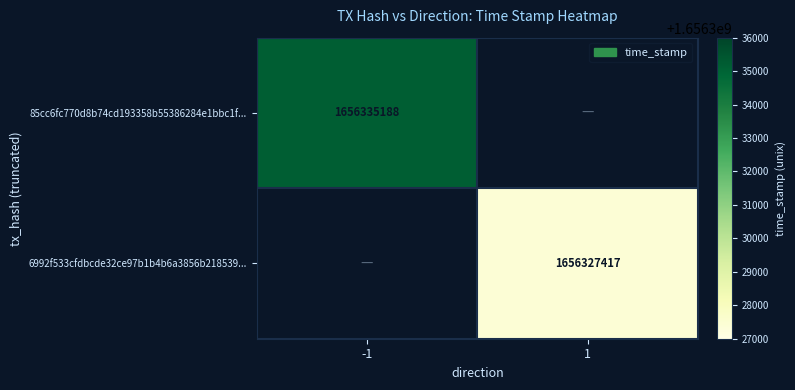

Is it true that 85cc6fc770d8b74cd193358b55386284e1bbc1f... equals 663114908 at -1?

False